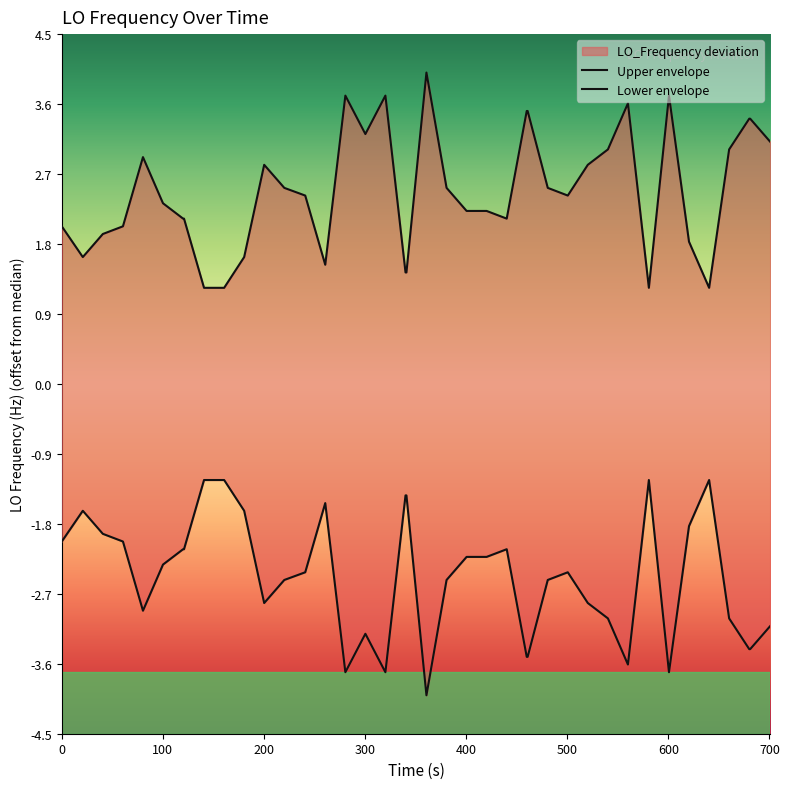

Reading left to right, extract all data points from this chart.

Upper envelope: 2.1	1.6	1.9	2.1	2.9	2.3	2.2	2.2	1.2	1.2	1.7	2.8	2.5	2.4	1.5	3.8	3.2	3.8	1.4	1.4	4.0	2.5	2.2	2.2	2.1	3.6	3.6	2.6	2.5	2.9	3.1	3.7	1.2	3.8	1.9	1.2	3.1	3.5	3.5	3.2
Lower envelope: -2.1	-1.6	-1.9	-2.1	-2.9	-2.3	-2.2	-2.2	-1.2	-1.2	-1.7	-2.8	-2.5	-2.4	-1.5	-3.8	-3.2	-3.8	-1.4	-1.4	-4.0	-2.5	-2.2	-2.2	-2.1	-3.6	-3.6	-2.6	-2.5	-2.9	-3.1	-3.7	-1.2	-3.8	-1.9	-1.2	-3.1	-3.5	-3.5	-3.2